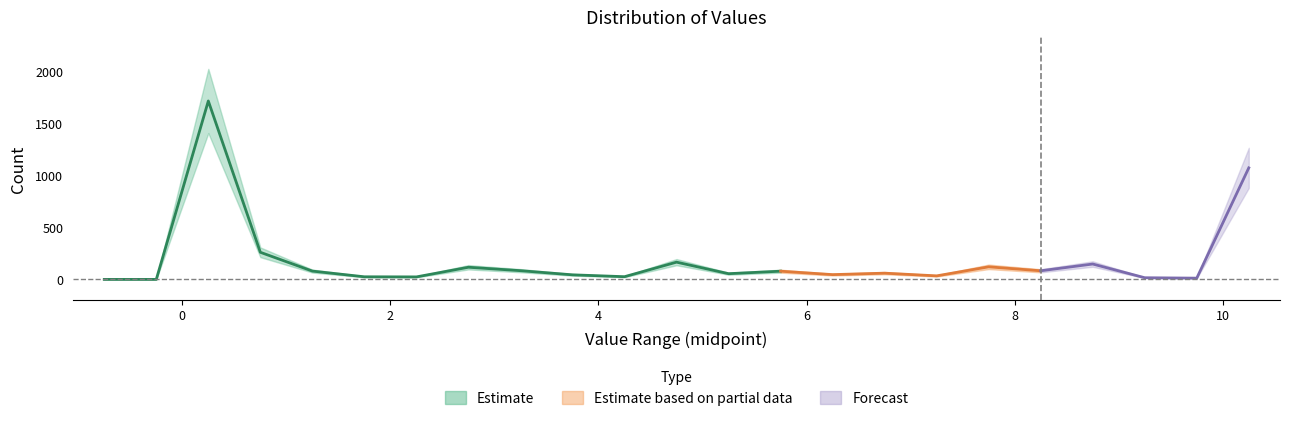

How many data points are above 60?

11